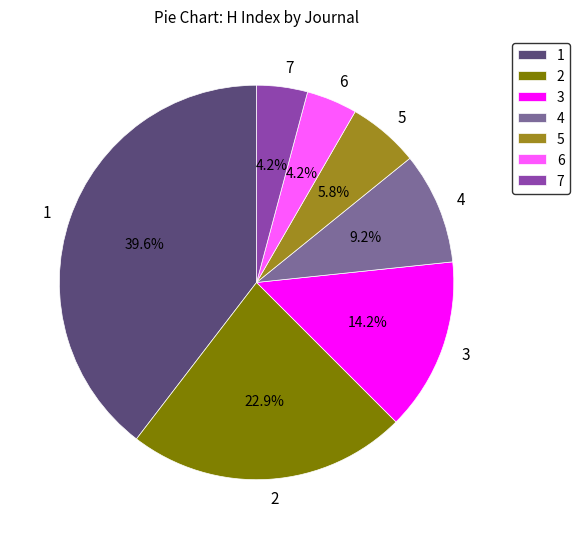

Is there a majority slice in this chart?

No